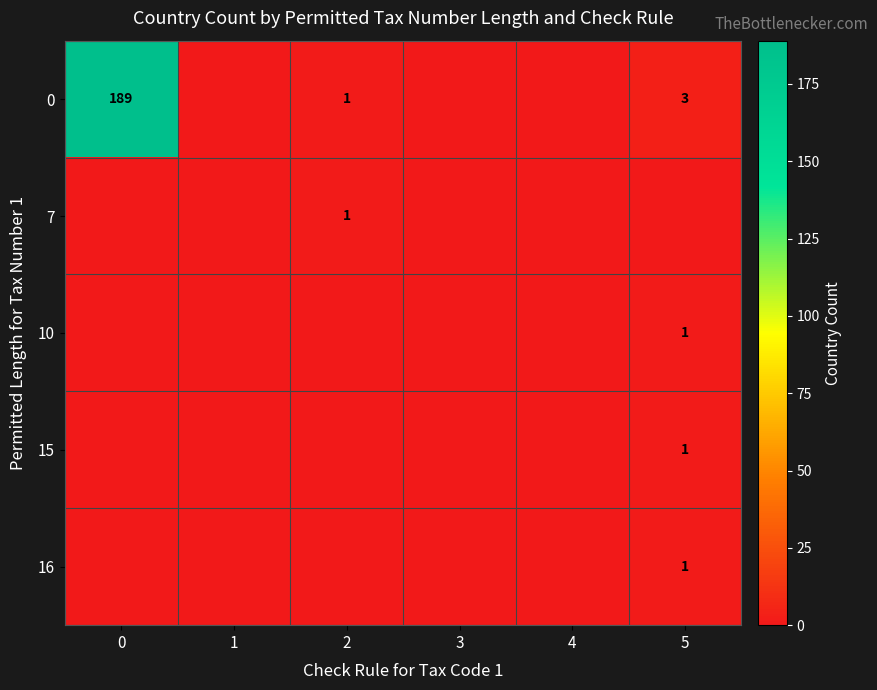

At how many categories does at least one series exceed 74?

1